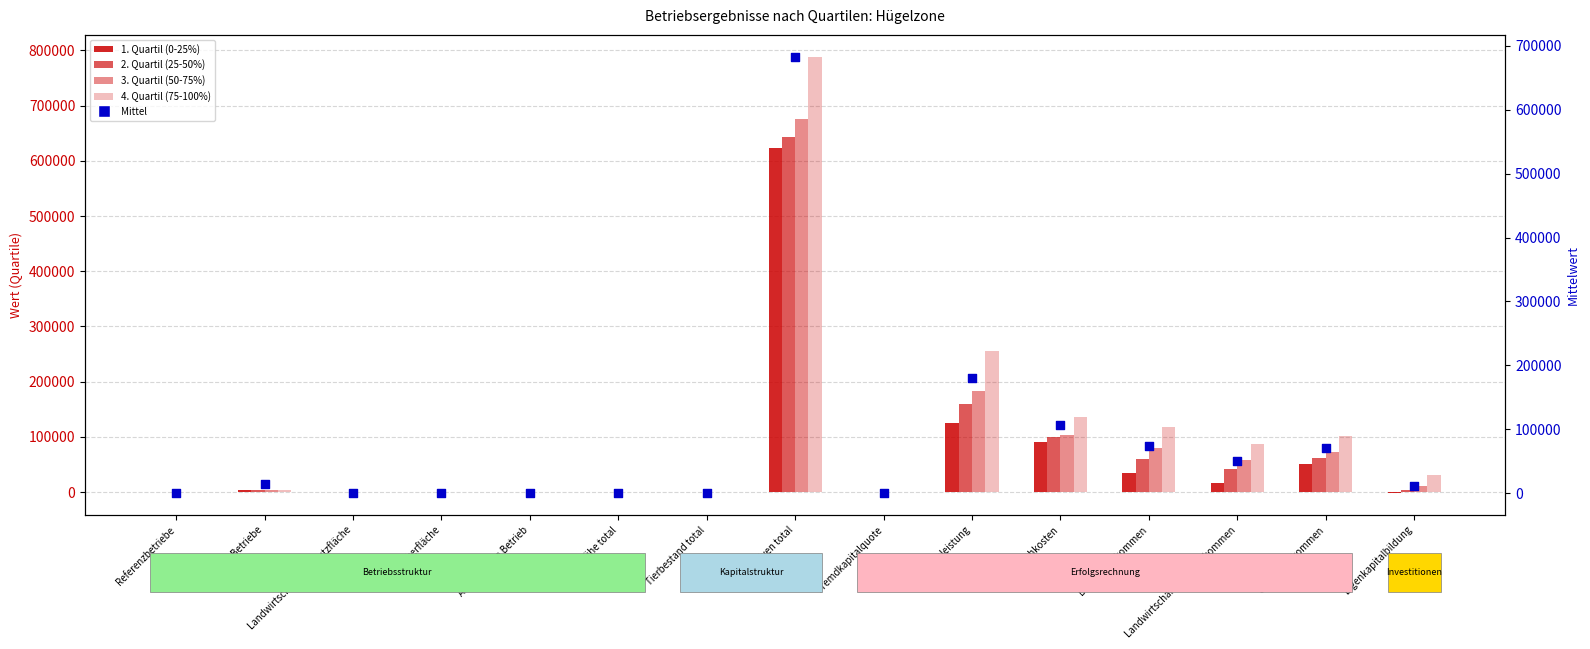

Is the value of Mittel at Arbeitskräfte Betrieb greater than the value of 1. Quartil (0-25%) at Landwirtschaftliches Einkommen?

No